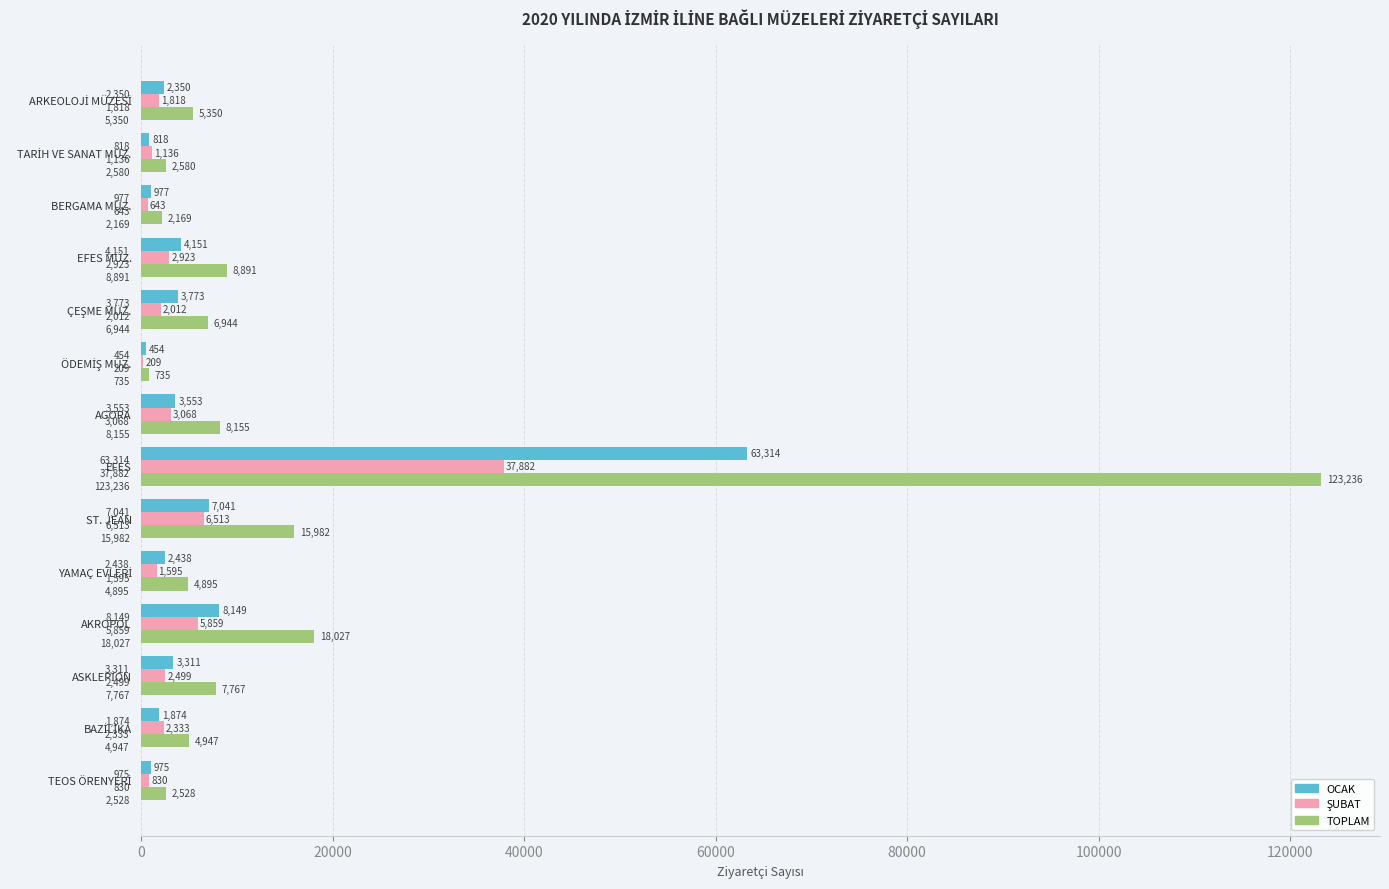

What is the greatest value displayed?

123236